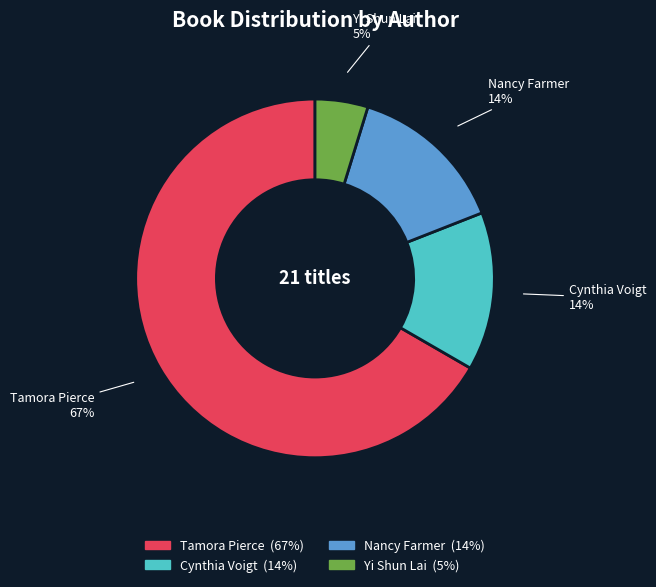

Which slice is the smallest?

Yi Shun Lai